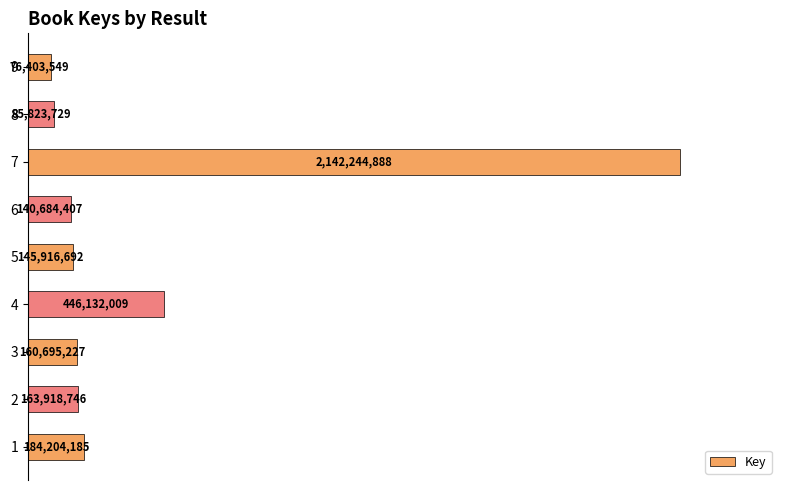

Does the chart contain any negative values?

No